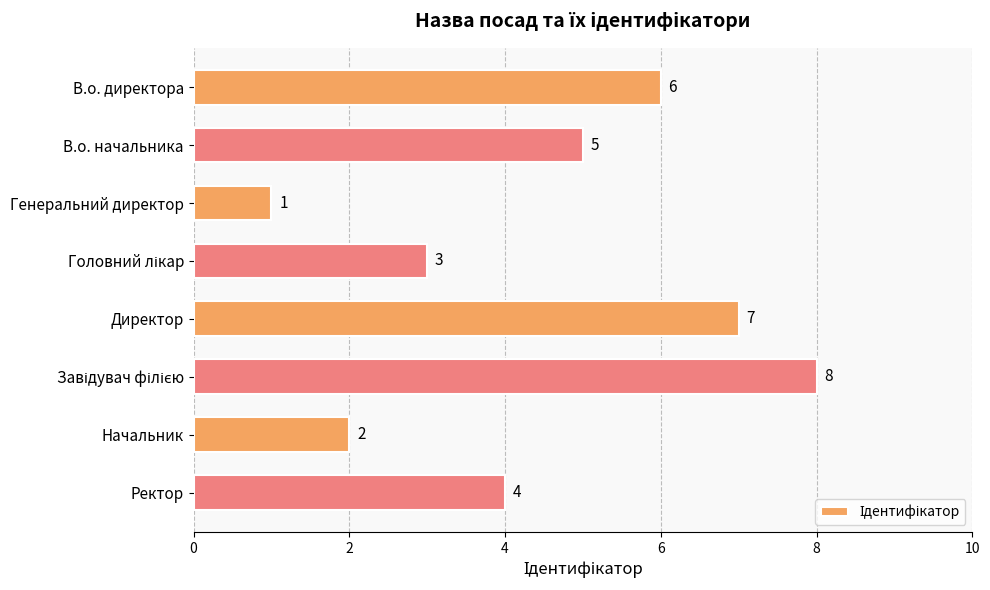

Reading bottom to top, list all the values displayed in this chart.

4	2	8	7	3	1	5	6